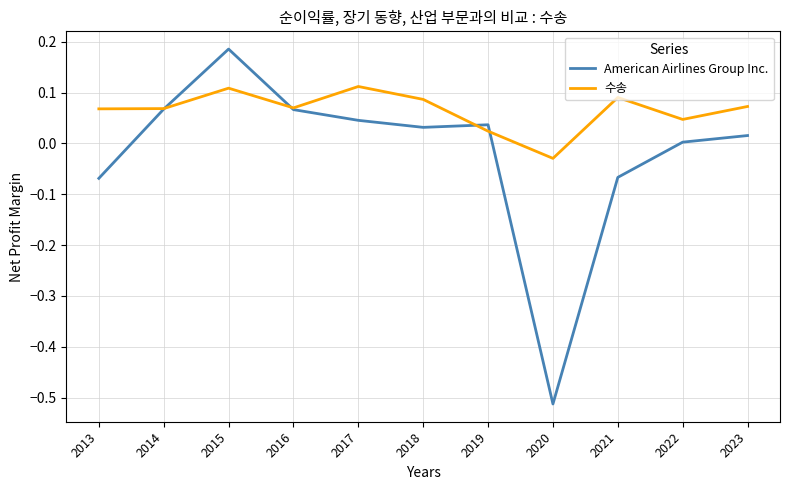

Which series has the largest total across all categories?

수송